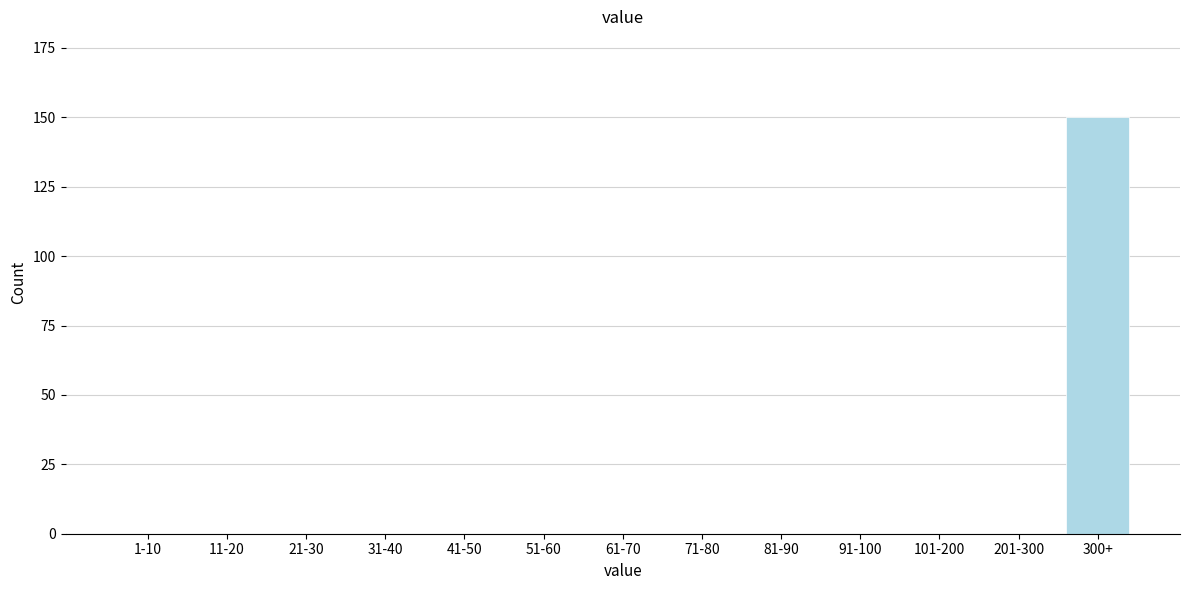

The chart shows a value of -98 at 51-60. True or false?

False